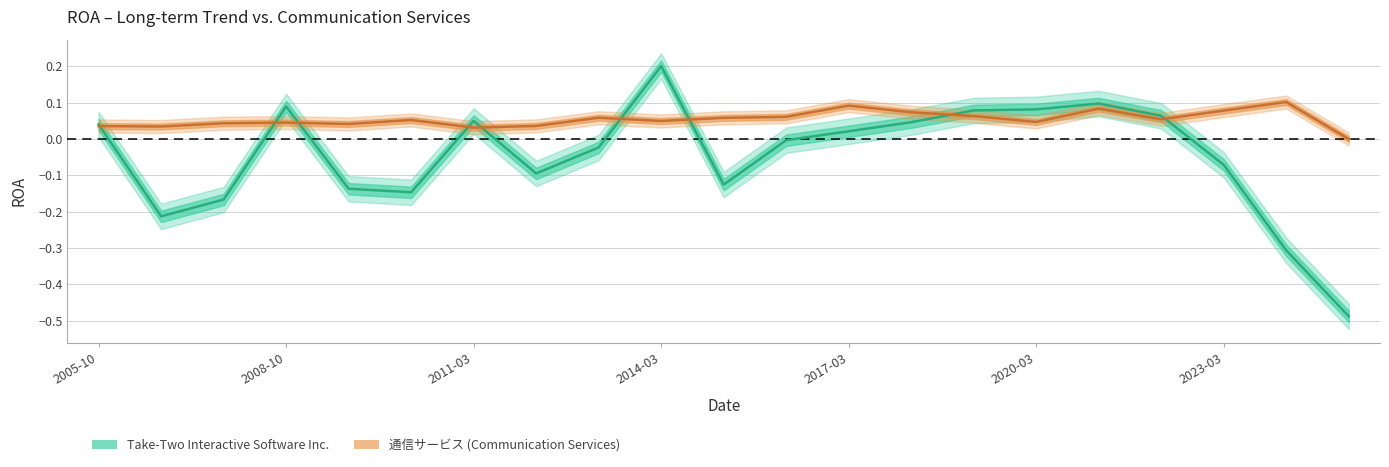

Rank the series by their average value, from lowest to highest.

Take-Two Interactive Software Inc., 通信サービス